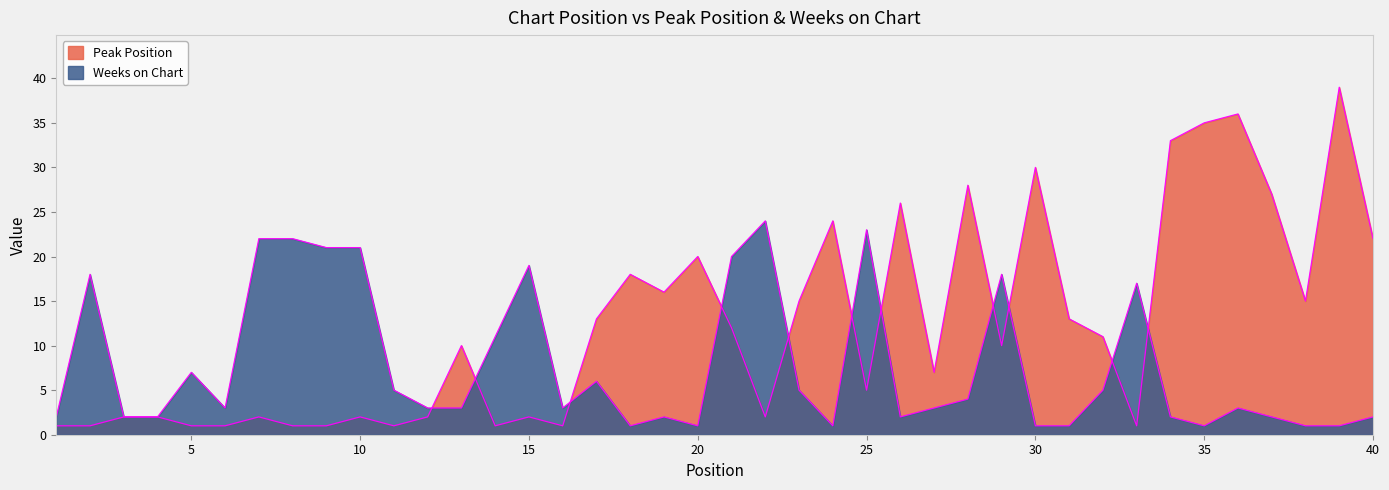

Which series has the widest spread of values?

Peak Position